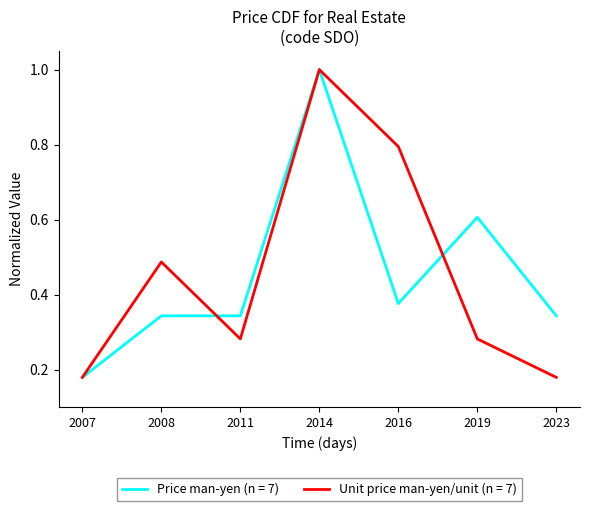

Where is Price man-yen (n = 7) nearest to the value 0?

2007